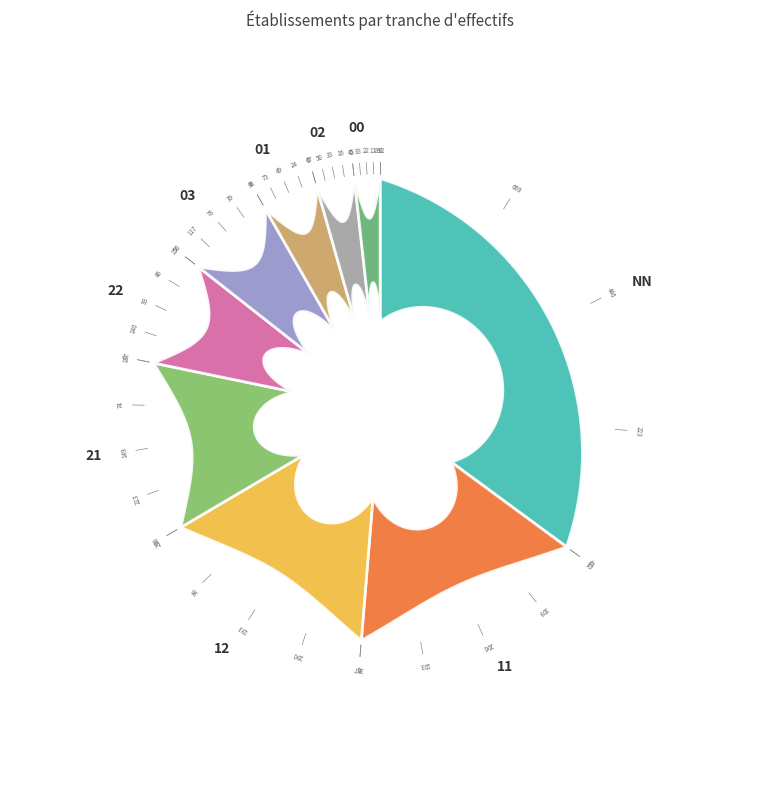

What is the total percentage of 12 and 01?

19.1%